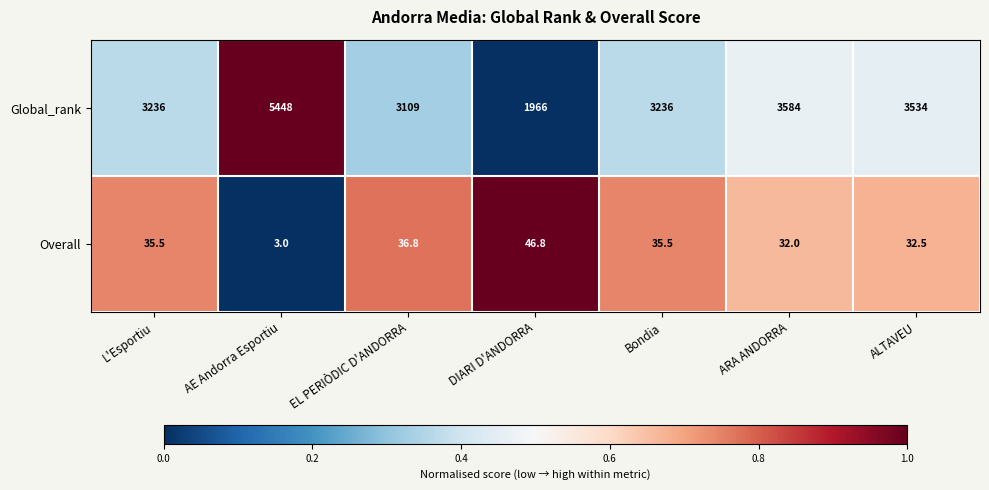

Reading left to right, extract all data points from this chart.

Global_rank: L'Esportiu=3236.0	AE Andorra Esportiu=5448.0	EL PERIÒDIC D'ANDORRA=3109.0	DIARI D'ANDORRA=1966.0	Bondia=3236.0	ARA ANDORRA=3584.0	ALTAVEU=3534.0
Overall: L'Esportiu=35.5	AE Andorra Esportiu=3.0	EL PERIÒDIC D'ANDORRA=36.8	DIARI D'ANDORRA=46.8	Bondia=35.5	ARA ANDORRA=32.0	ALTAVEU=32.5